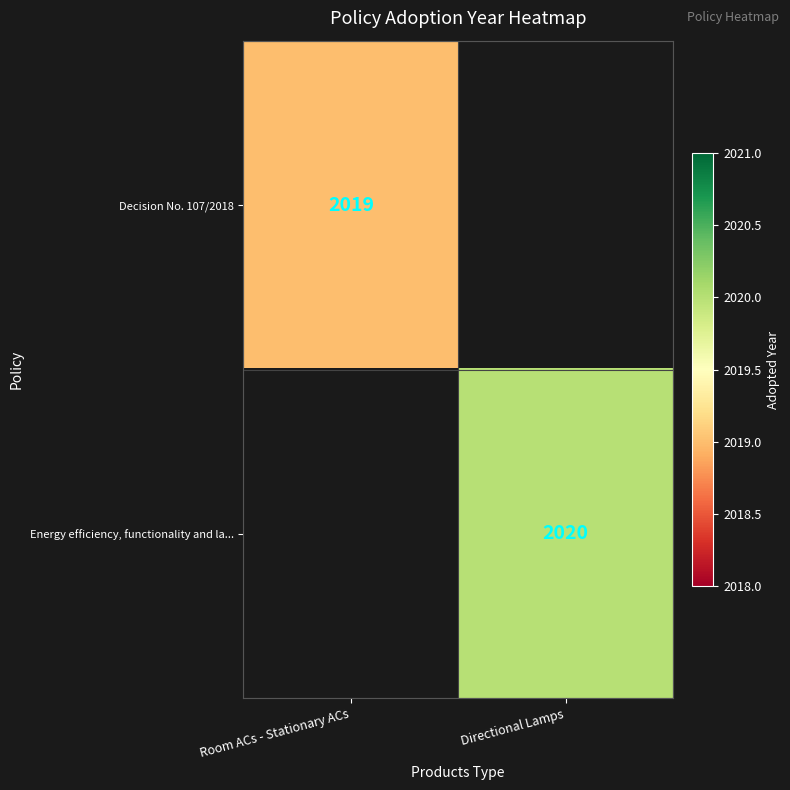

The Energy efficiency, functionality and la... series shows 2691 at Directional Lamps. True or false?

False